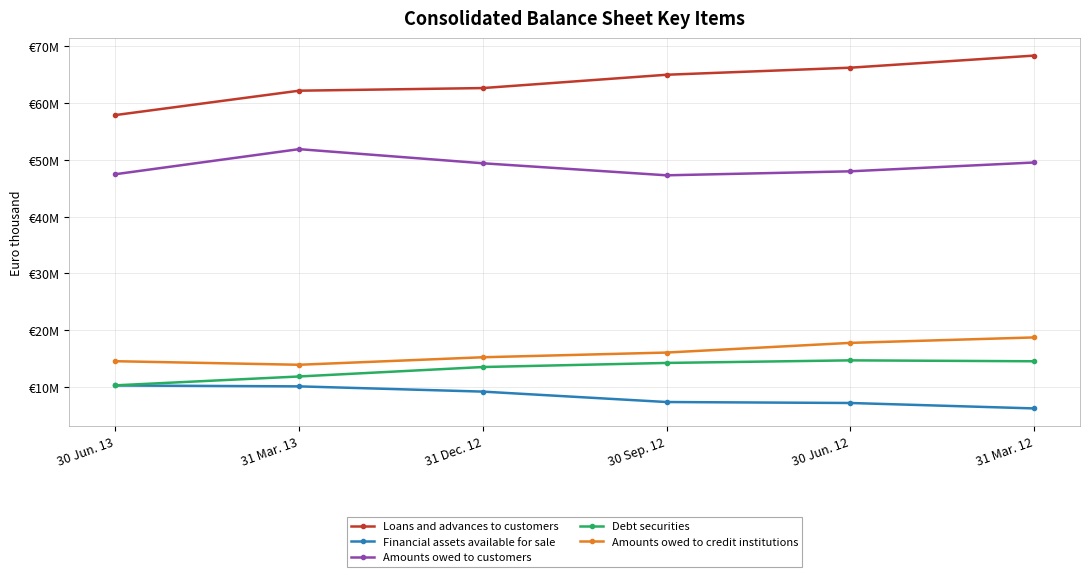

What is the smallest value displayed?

6266559